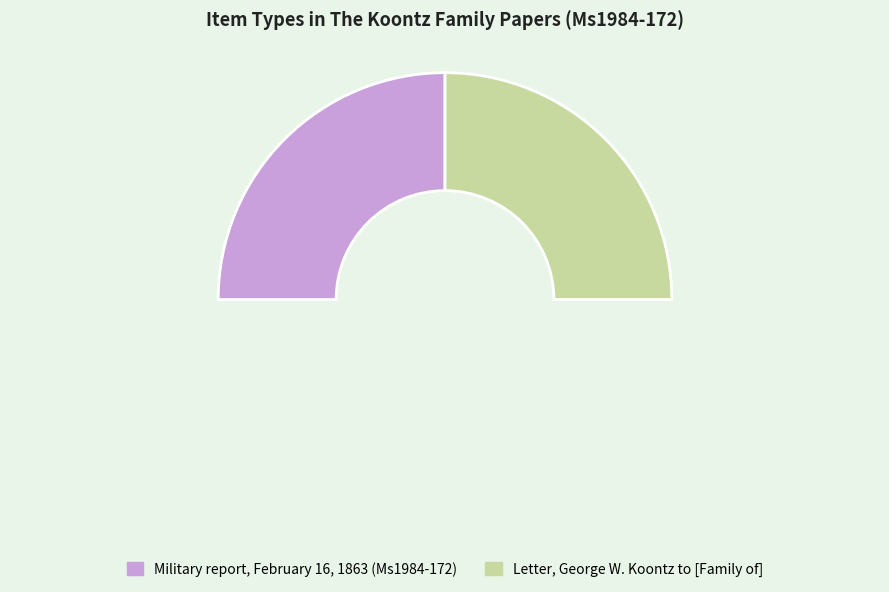

Is it true that Military report, February 16, 1863 (Ms1984-172) is 50% of the pie?

True